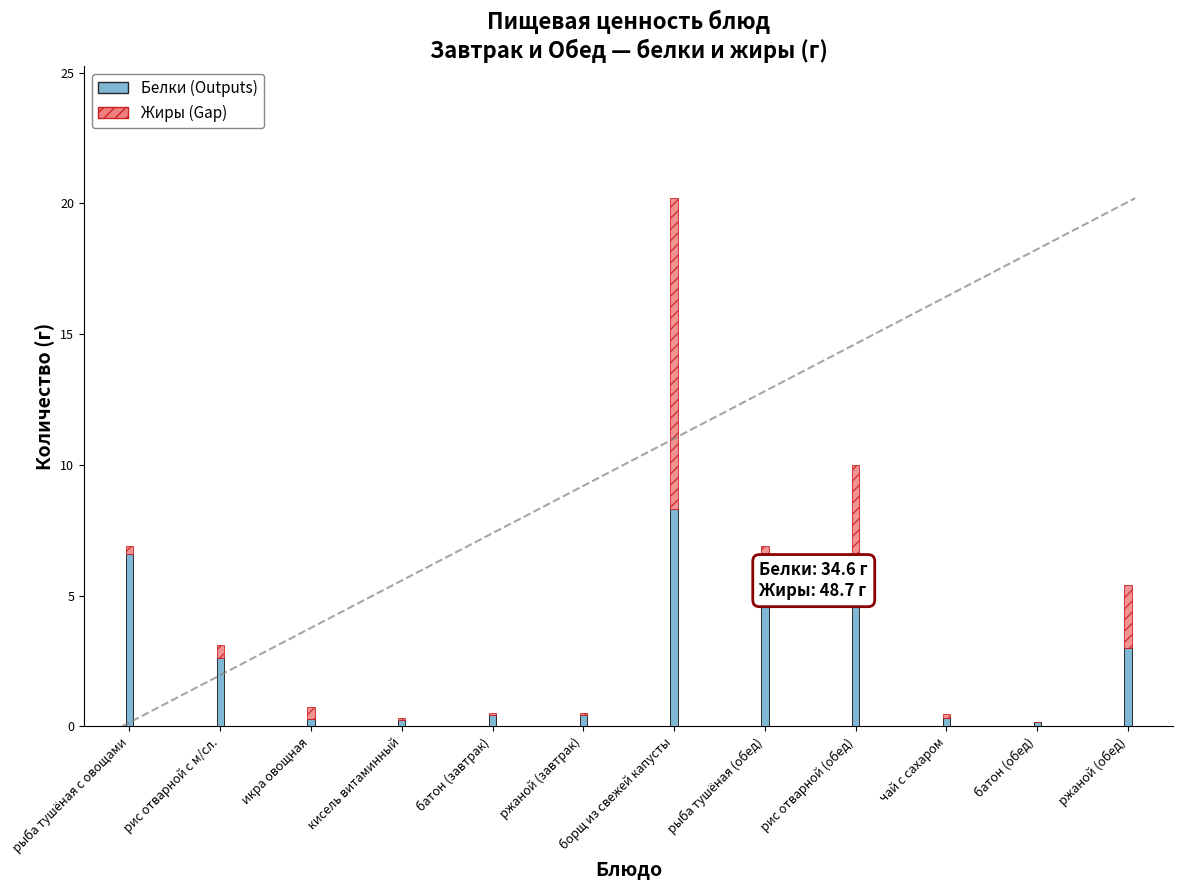

What is the highest value of the Белки (Outputs) series?

8.3